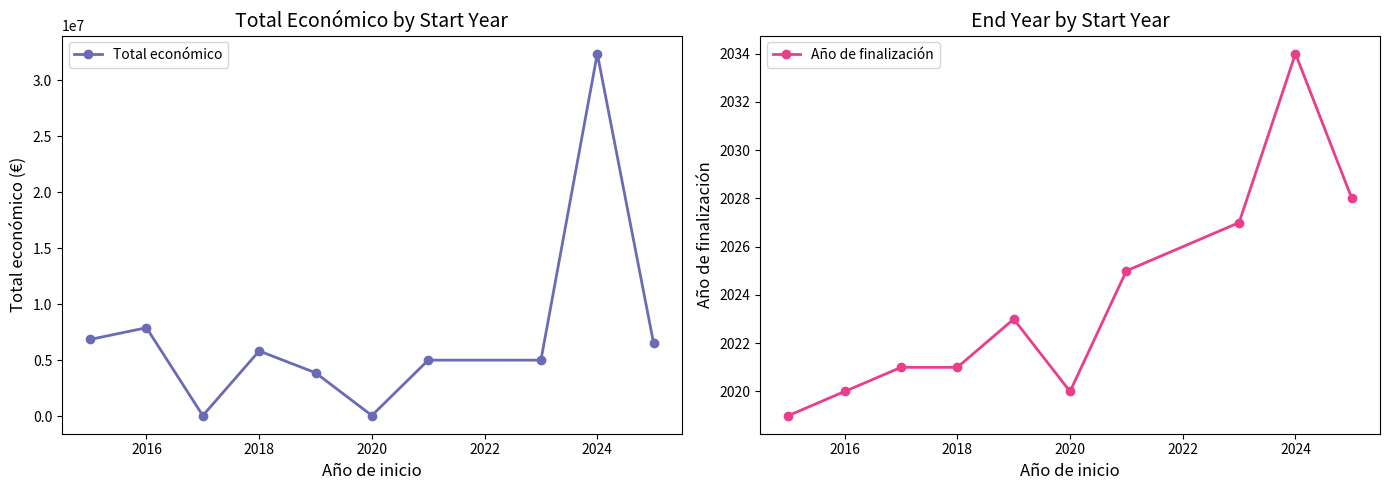

The value of Total económico at 2018 is 5819964. True or false?

True